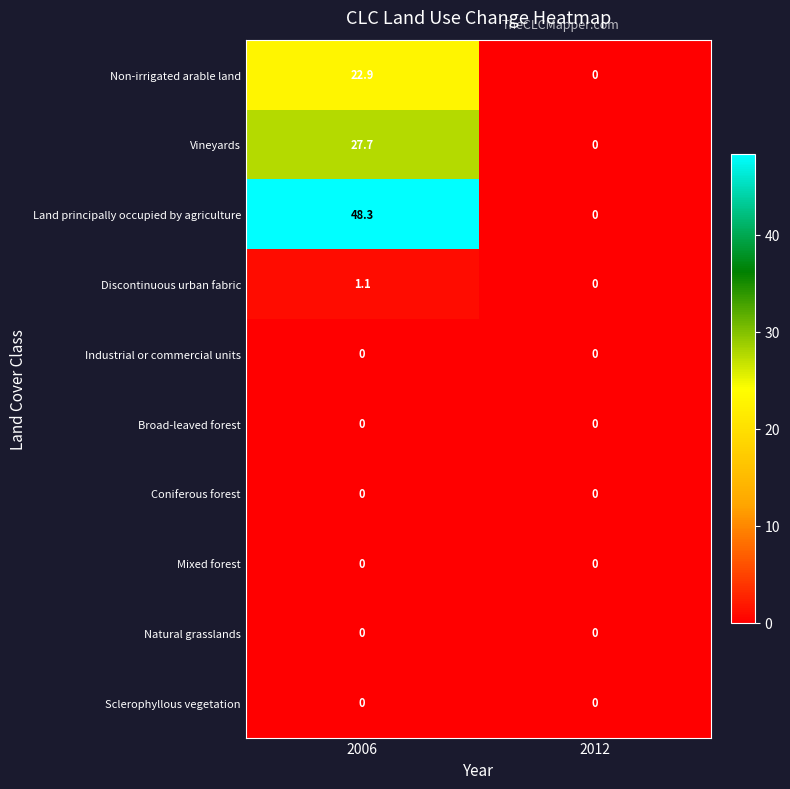

Which series changed the most between 2006 and 2012?

Land principally occupied by agriculture